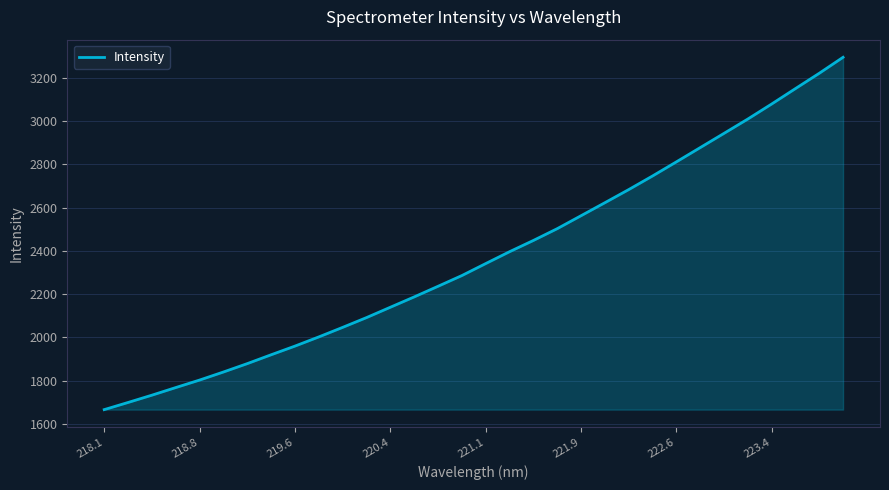

What is the maximum value shown in the chart?

3295.1